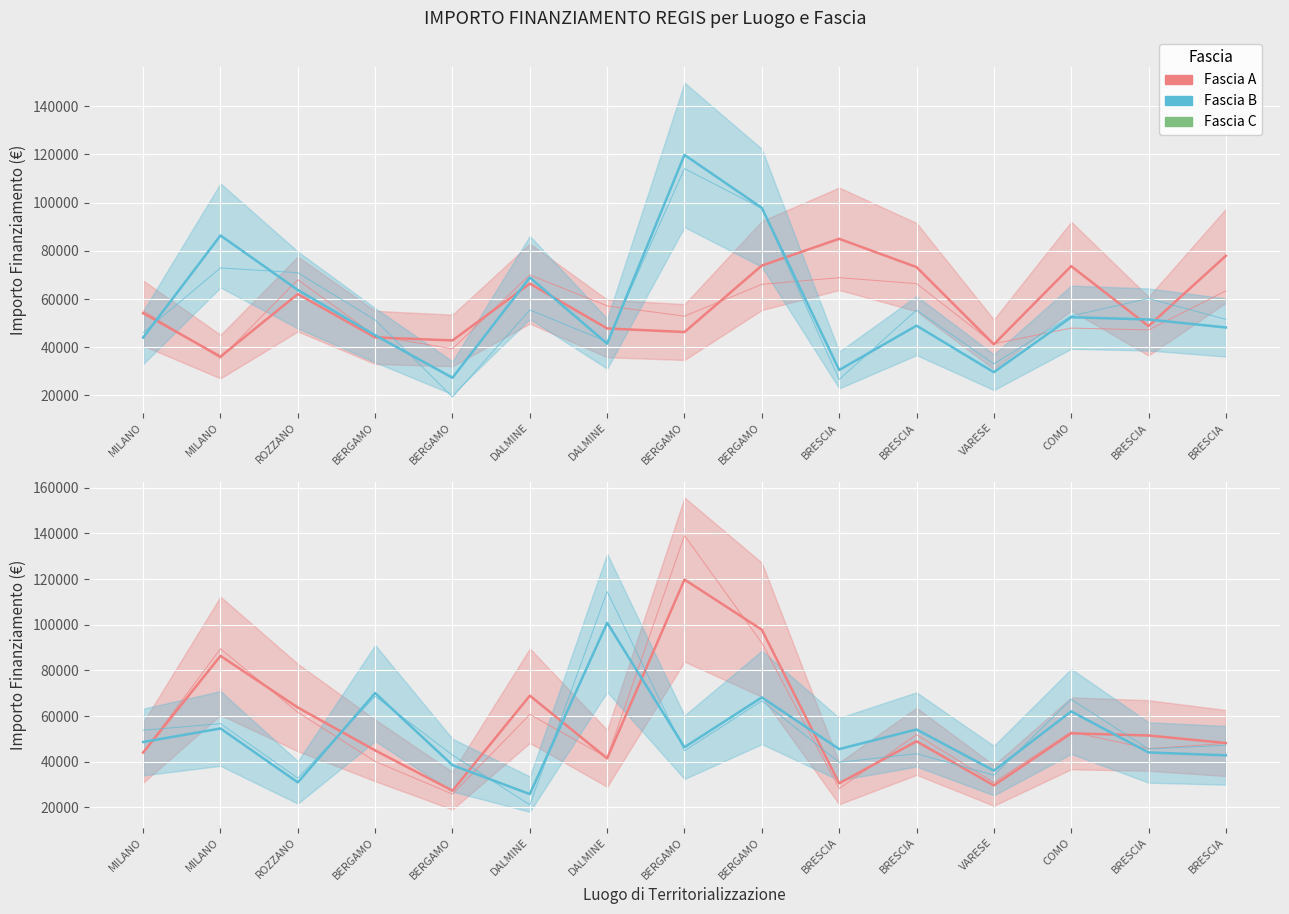

List the series in order of their peak value, lowest first.

Fascia A, Fascia C, Fascia B